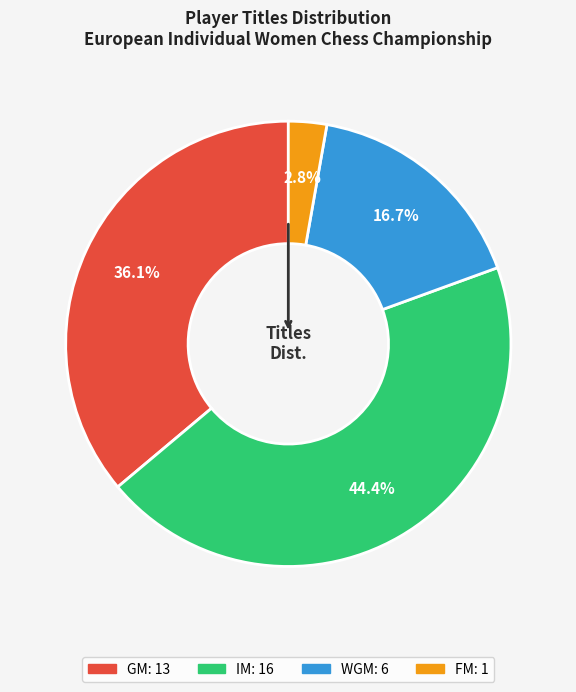

True or false: FM accounts for 16% of the total.

False